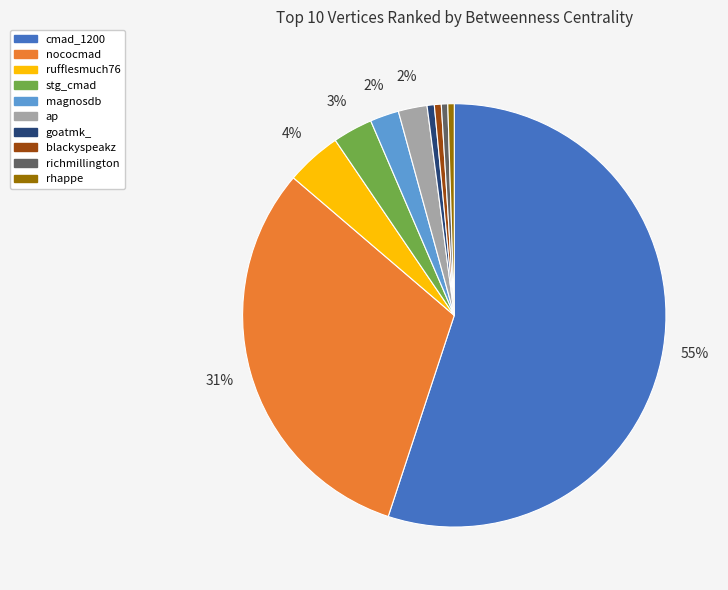

How many segments does this pie chart have?

10